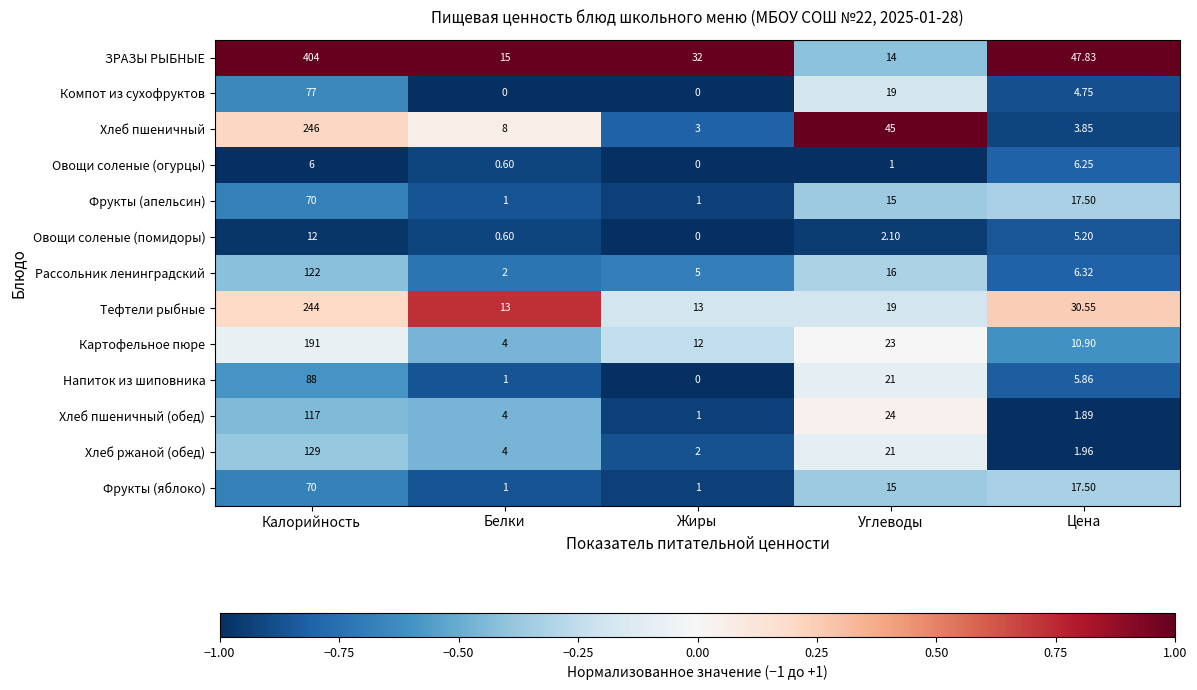

Which series changed the most between Калорийность and Жиры?

ЗРАЗЫ РЫБНЫЕ